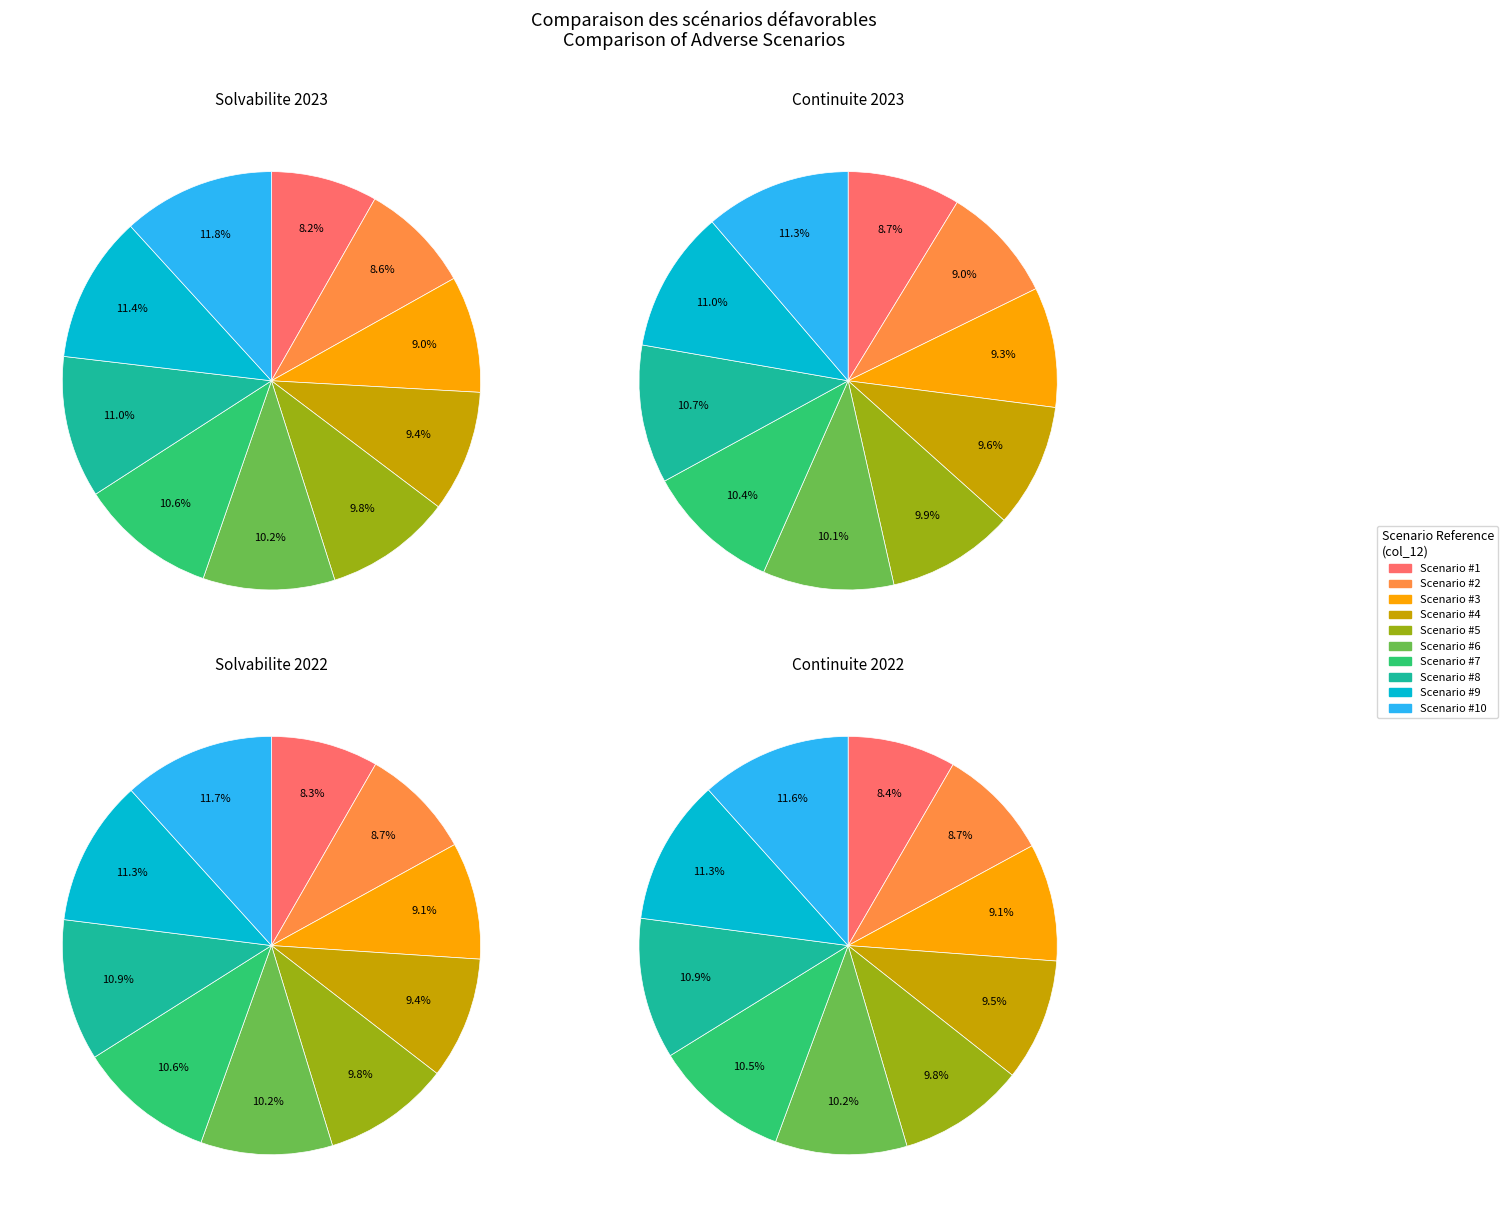

True or false: Scenario #1 accounts for 8% of the total.

True